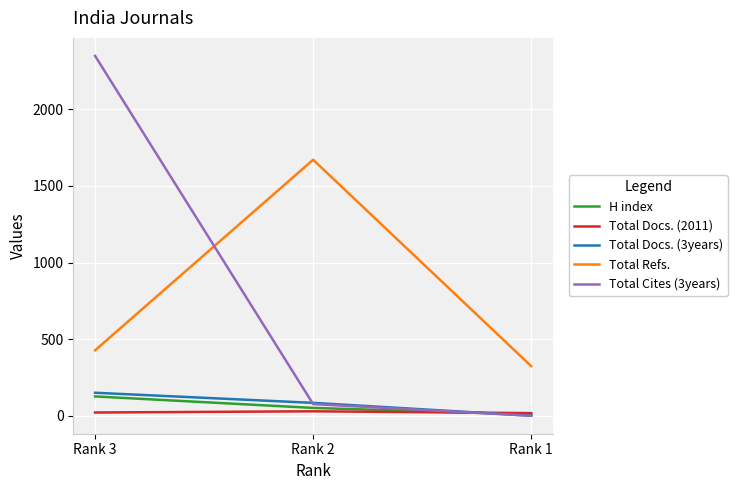

Rank the categories by Total Refs. value from lowest to highest.

Rank 1, Rank 3, Rank 2